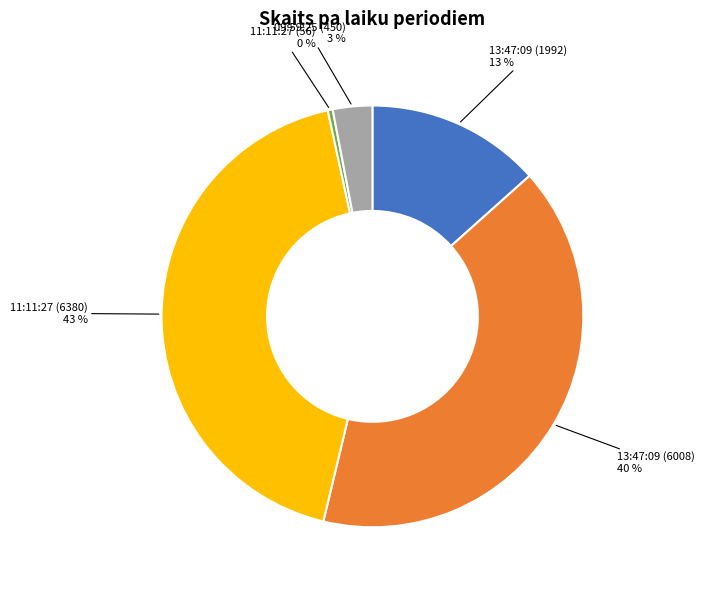

Is there a majority slice in this chart?

No